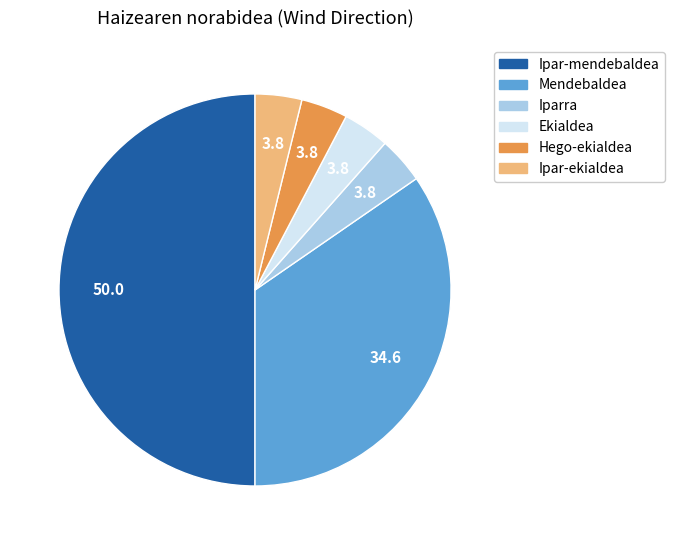

Is the sum of Ipar-ekialdea and Mendebaldea greater than half?

No